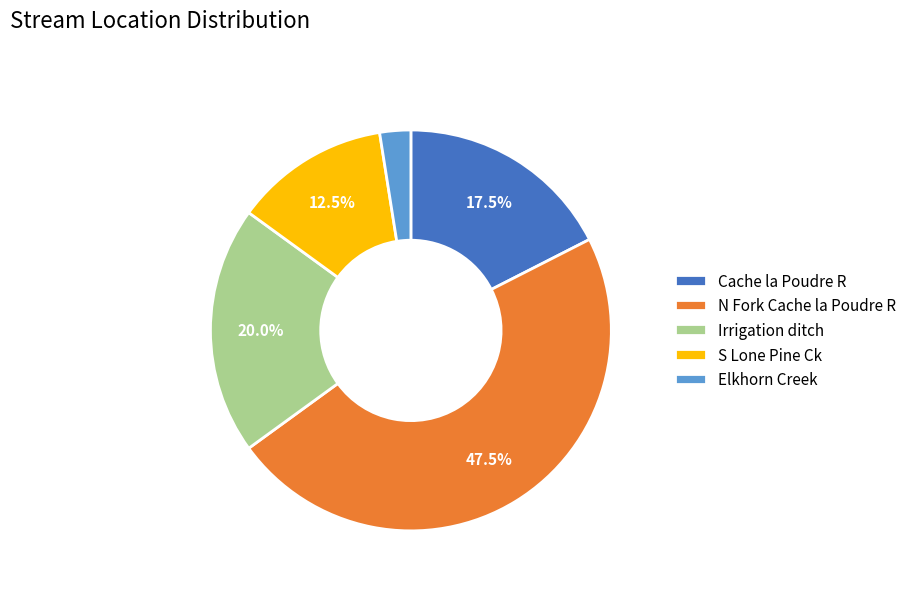

Between Cache la Poudre R and Irrigation ditch, which is larger?

Irrigation ditch